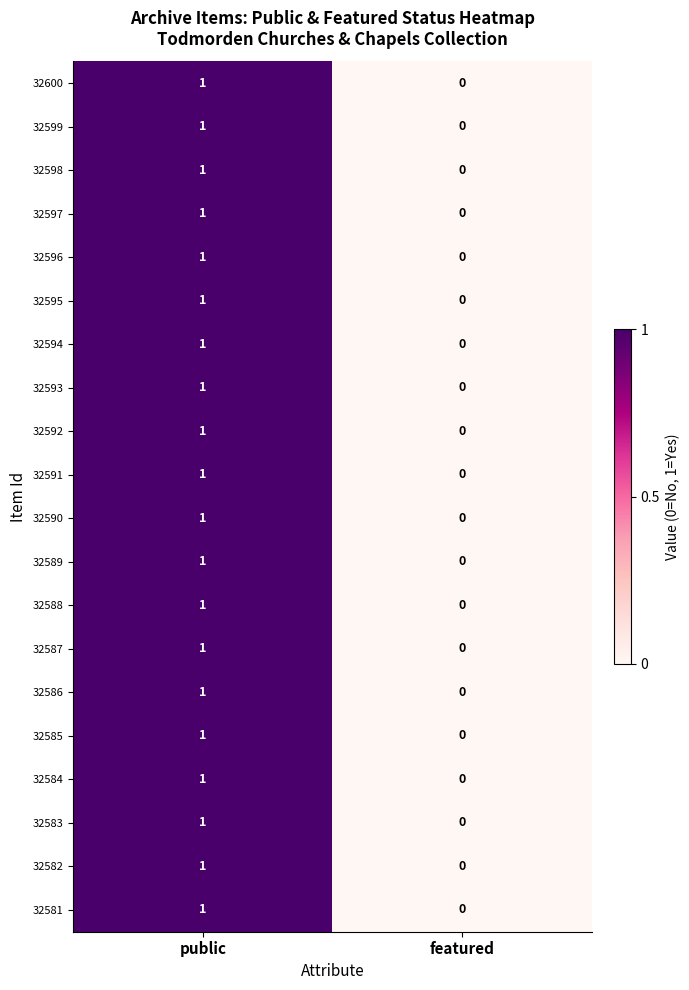

The 32582 series shows 1 at public. True or false?

True